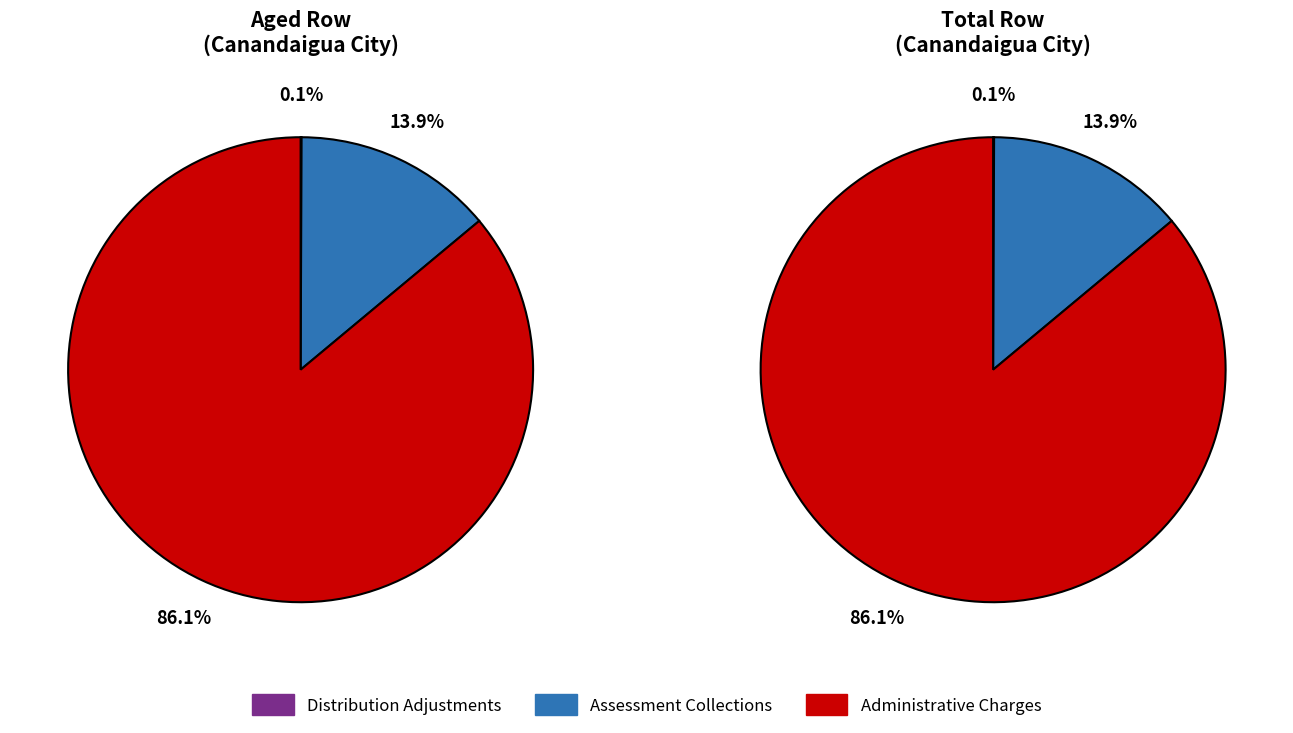

True or false: Payments (Excluding 1-22 EFT) accounts for 1% of the total.

False